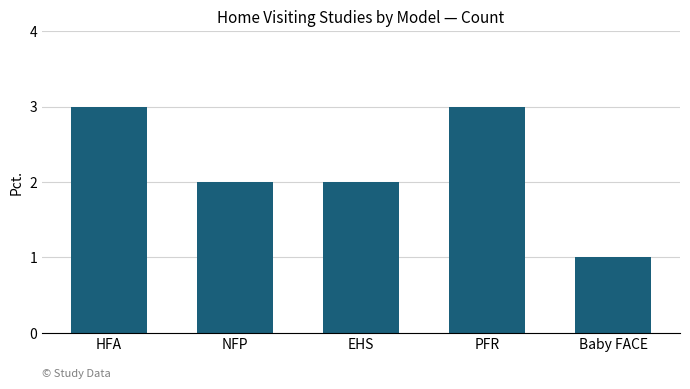

What is the change in value from NFP to PFR?

+1